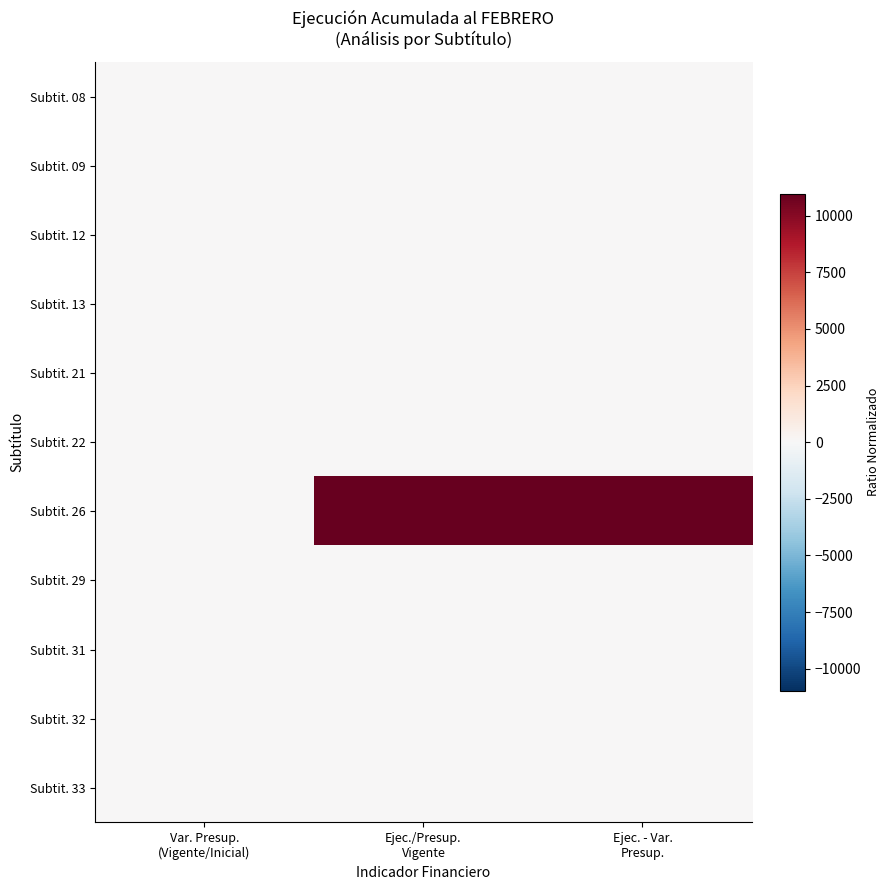

Reading right to left, transcribe all the data shown in this chart.

Subtit. 08: Ejec. - Var.
Presup.=0.5	Ejec./Presup.
Vigente=0.5	Var. Presup.
(Vigente/Inicial)=0.0
Subtit. 09: Ejec. - Var.
Presup.=0.1	Ejec./Presup.
Vigente=0.1	Var. Presup.
(Vigente/Inicial)=0.0
Subtit. 12: Ejec. - Var.
Presup.=0.3	Ejec./Presup.
Vigente=0.3	Var. Presup.
(Vigente/Inicial)=0.0
Subtit. 13: Ejec. - Var.
Presup.=0.1	Ejec./Presup.
Vigente=0.1	Var. Presup.
(Vigente/Inicial)=0.0
Subtit. 21: Ejec. - Var.
Presup.=0.1	Ejec./Presup.
Vigente=0.1	Var. Presup.
(Vigente/Inicial)=0.0
Subtit. 22: Ejec. - Var.
Presup.=0.2	Ejec./Presup.
Vigente=0.2	Var. Presup.
(Vigente/Inicial)=0.0
Subtit. 26: Ejec. - Var.
Presup.=10970.6	Ejec./Presup.
Vigente=10970.6	Var. Presup.
(Vigente/Inicial)=0.0
Subtit. 29: Ejec. - Var.
Presup.=0.0	Ejec./Presup.
Vigente=0.0	Var. Presup.
(Vigente/Inicial)=0.0
Subtit. 31: Ejec. - Var.
Presup.=0.0	Ejec./Presup.
Vigente=0.1	Var. Presup.
(Vigente/Inicial)=0.0
Subtit. 32: Ejec. - Var.
Presup.=0.0	Ejec./Presup.
Vigente=0.0	Var. Presup.
(Vigente/Inicial)=0.0
Subtit. 33: Ejec. - Var.
Presup.=0.2	Ejec./Presup.
Vigente=0.2	Var. Presup.
(Vigente/Inicial)=0.0